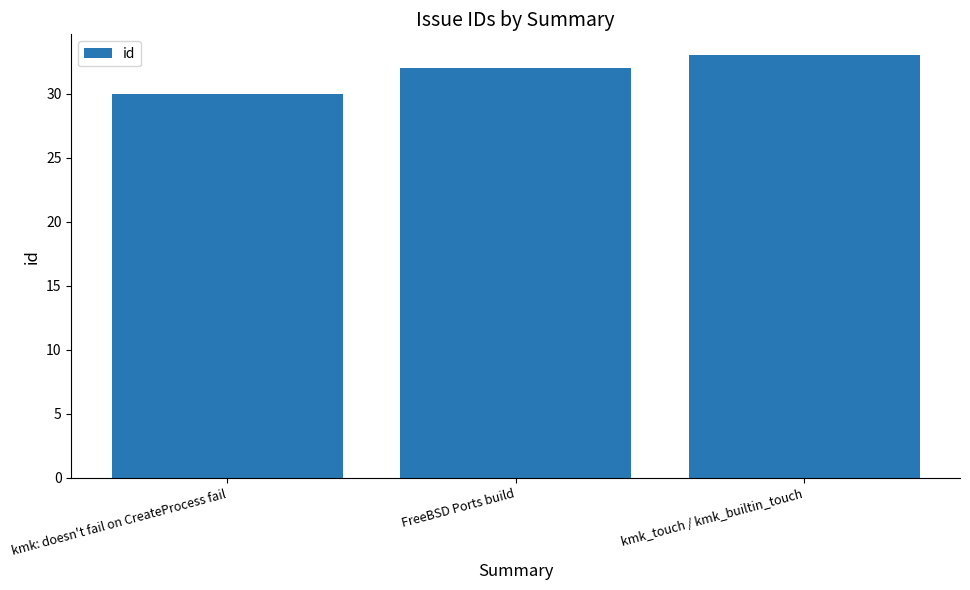

Are the bars horizontal?

No